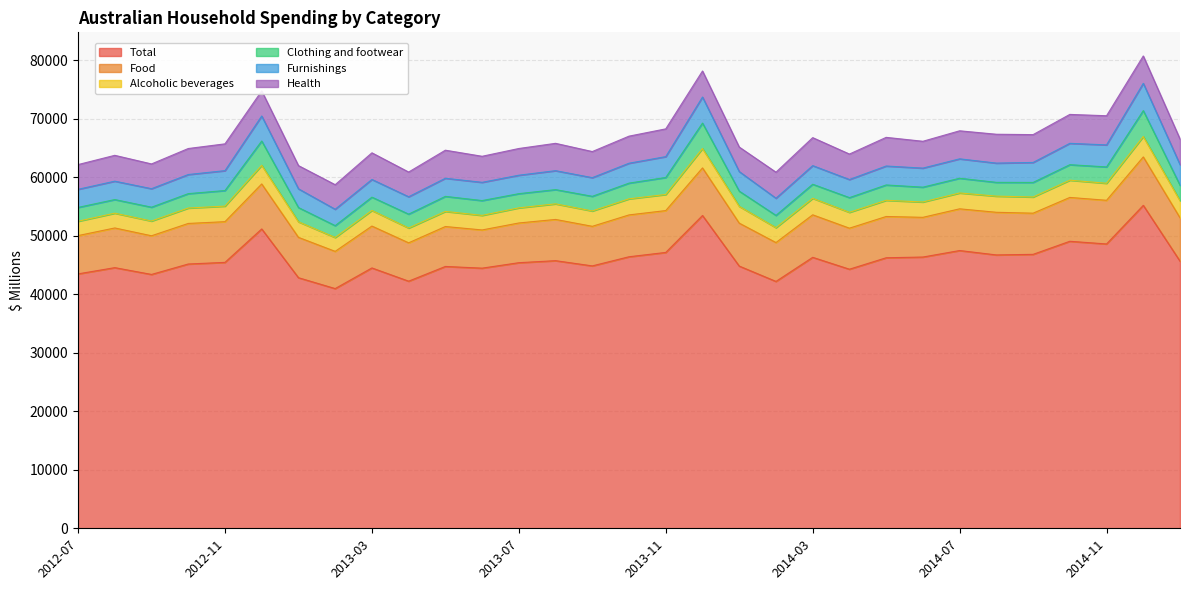

True or false: Clothing and footwear has a value of 4211.4 at 2013-01.

False